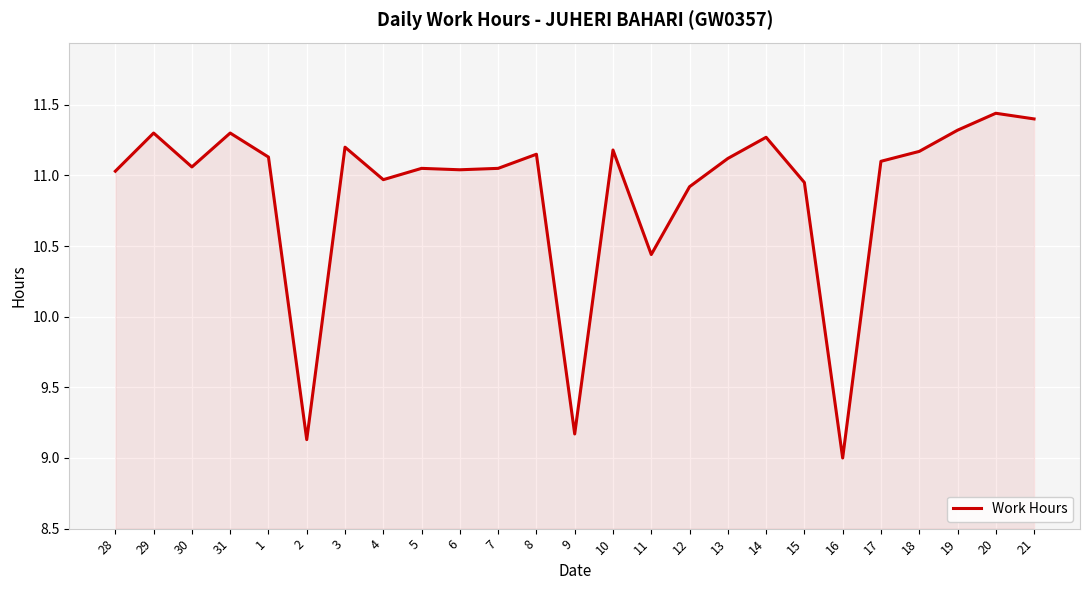

How many interior local valleys (lower than both neighbors) does the data have?

7